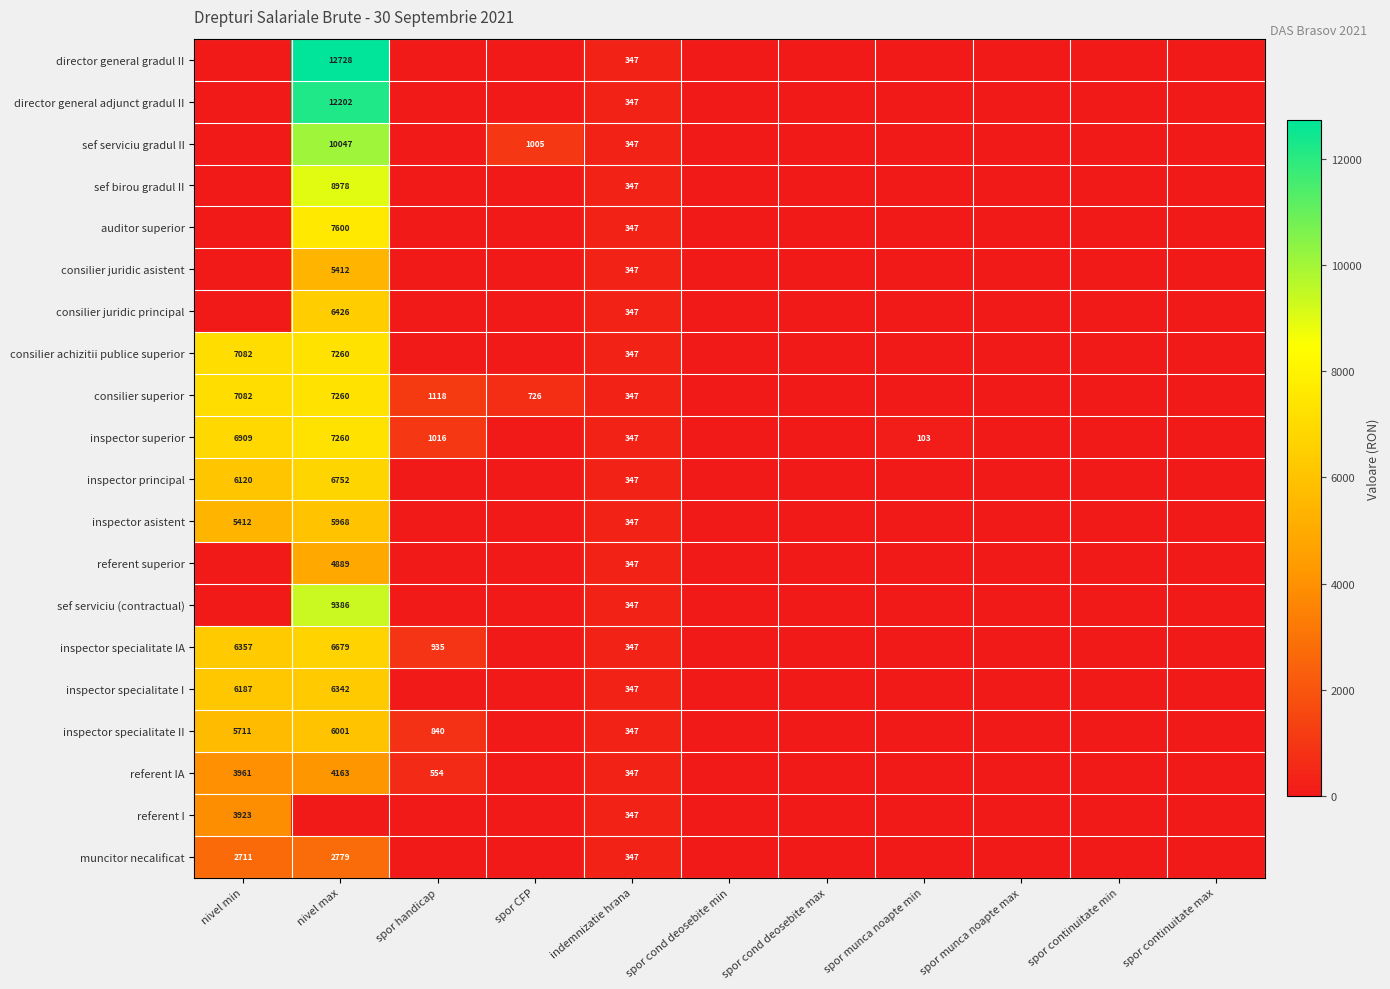

What is the difference between the referent I values at nivel min and indemnizatie hrana?

3576